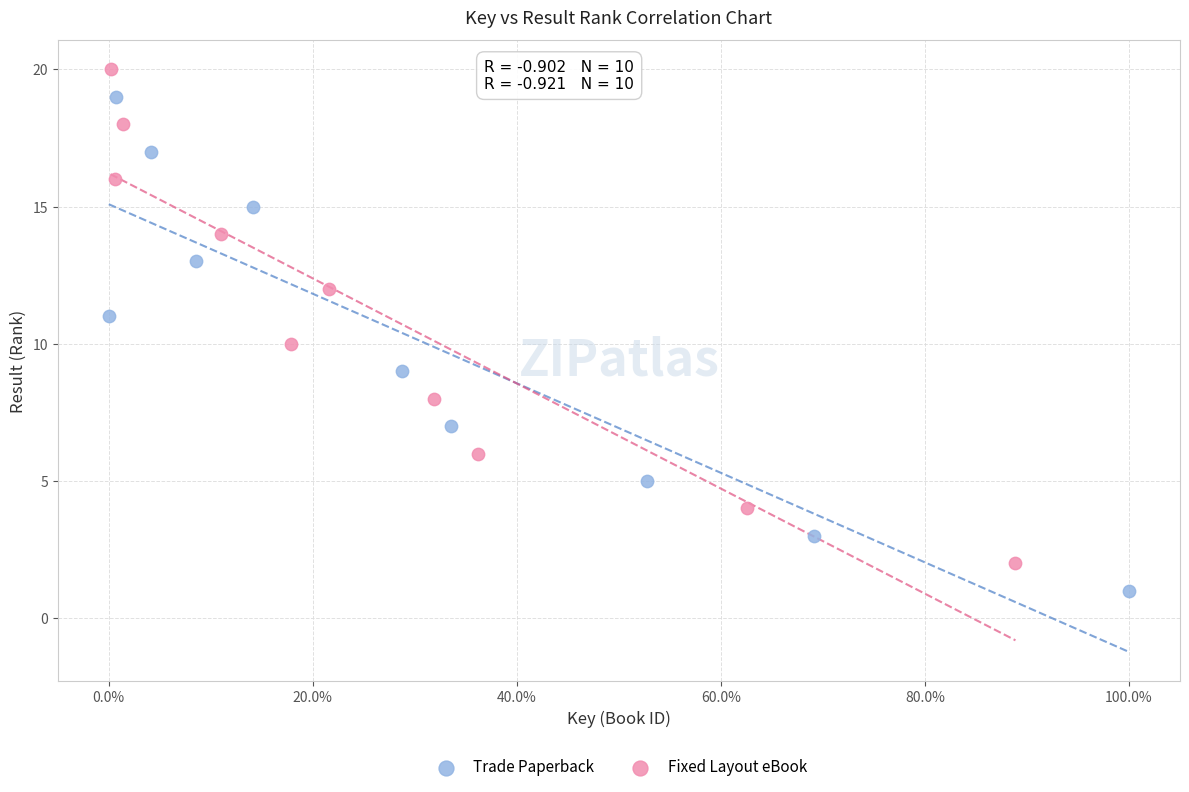

Which series reaches the maximum Y coordinate?

Fixed Layout eBook